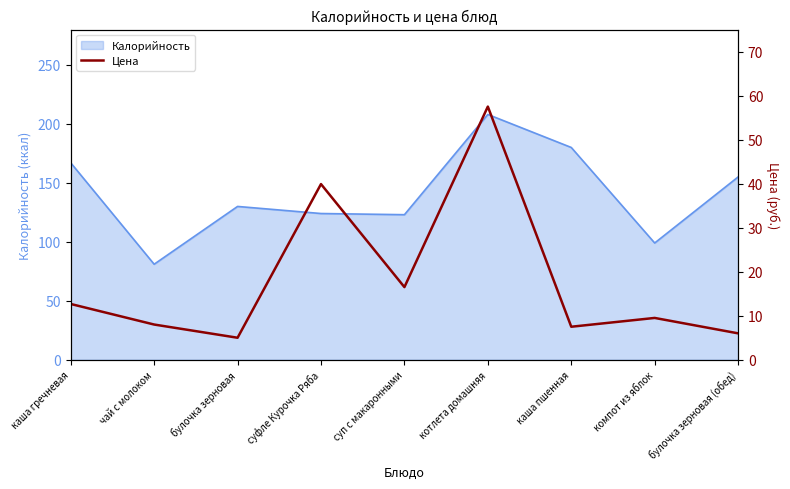

Is it true that Калорийность equals 49 at булочка зерновая (обед)?

False